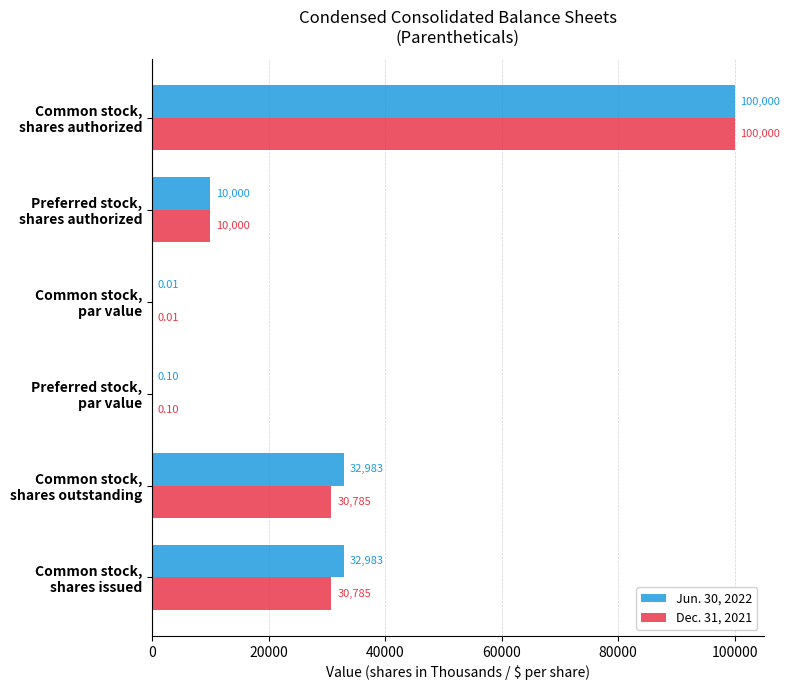

How many distinct data groups are displayed?

2